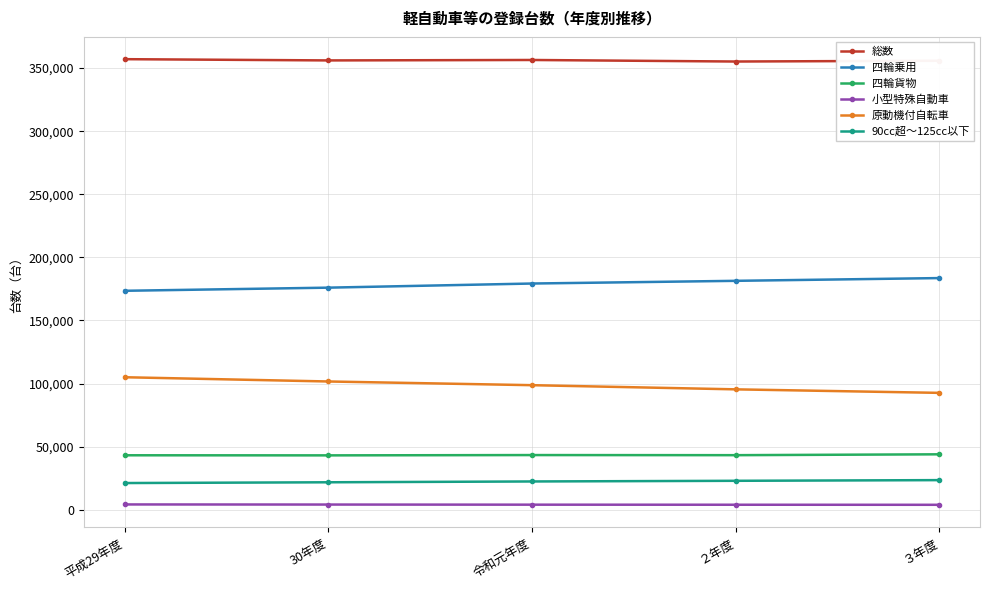

What is the greatest value displayed?

357090